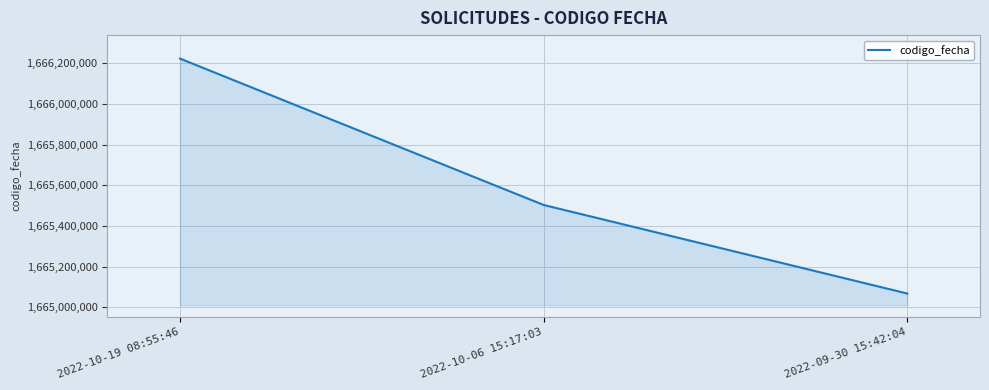

What is the minimum value shown in the chart?

1665067397